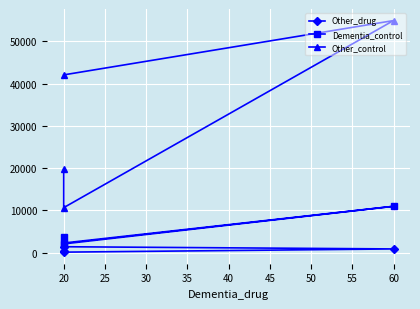

True or false: Other_drug and Dementia_control cross at least once.

False